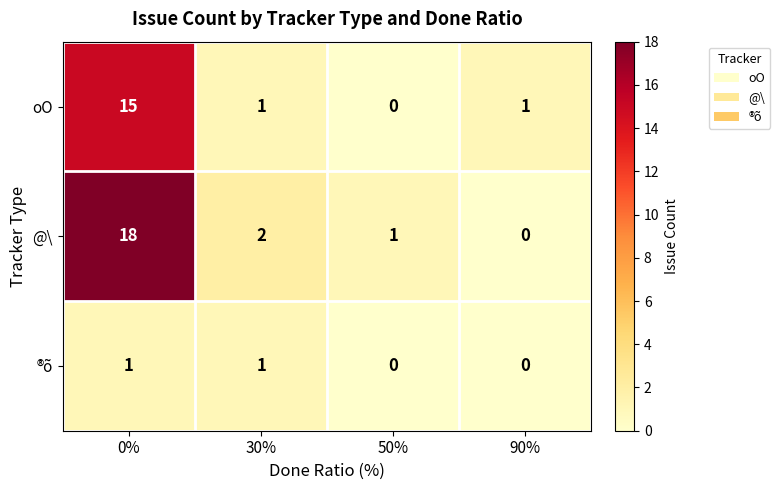

The value of ®õ at 30% is 0. True or false?

False